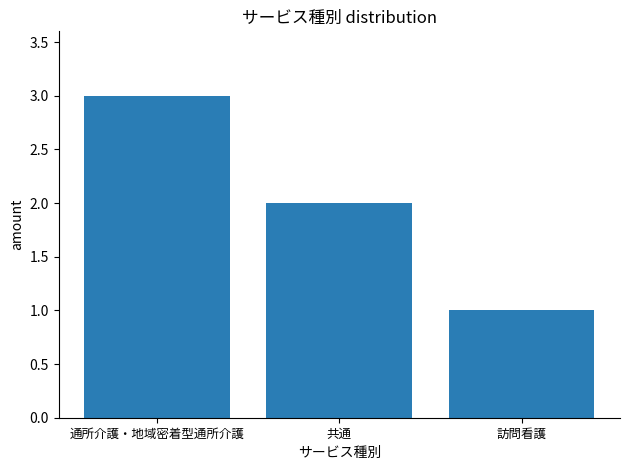

What is the greatest value displayed?

3